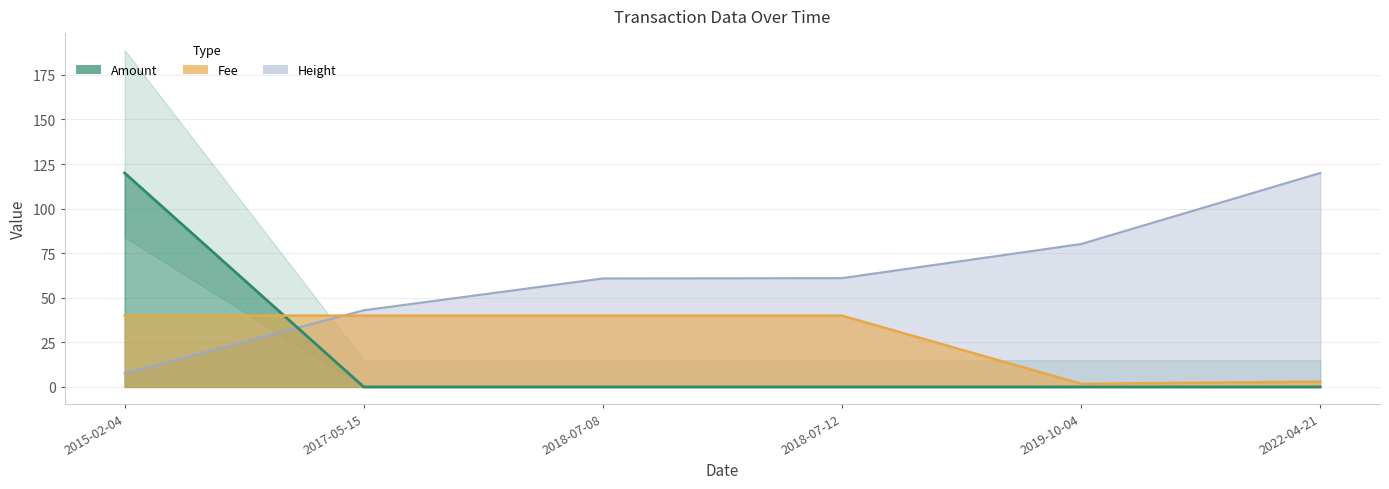

True or false: Height has more than 0 points higher than both neighbors.

False